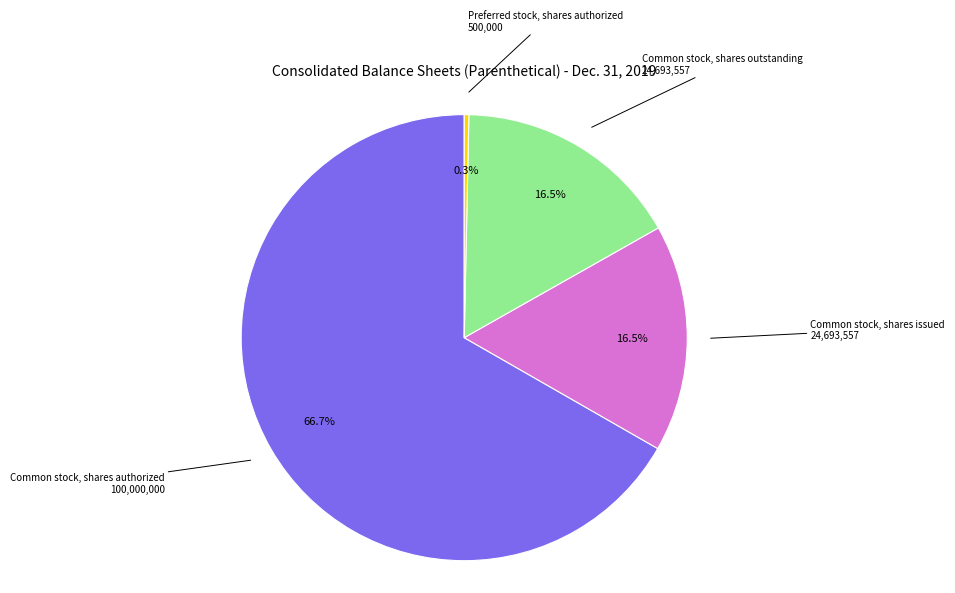

Is there any slice that represents more than half of the pie?

Yes